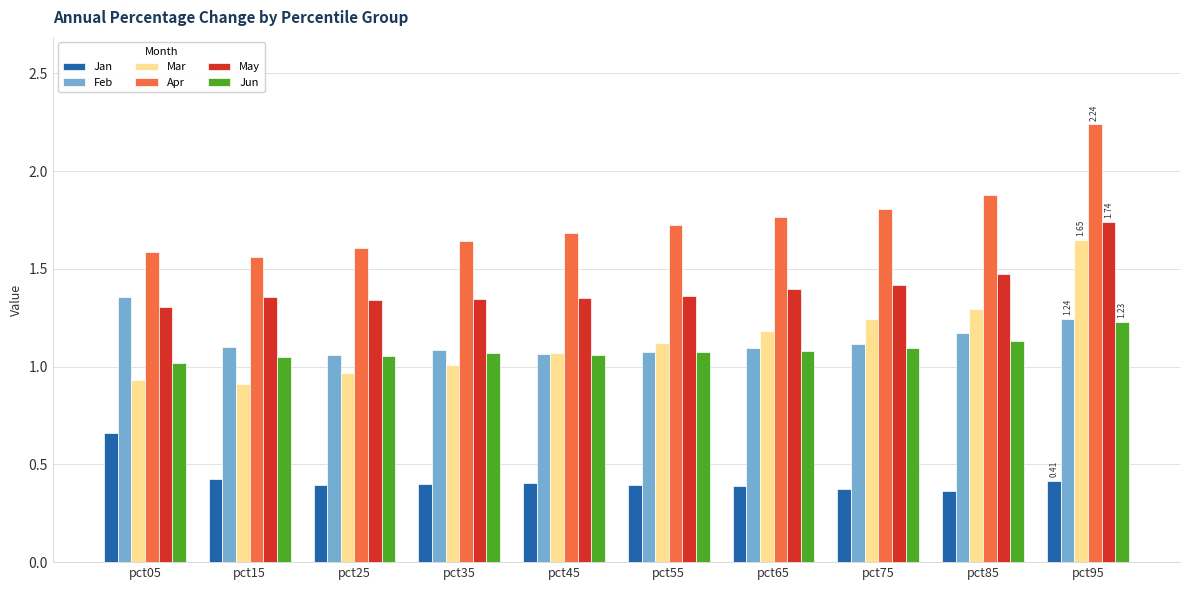

Which series has the largest range (max minus min)?

Mar